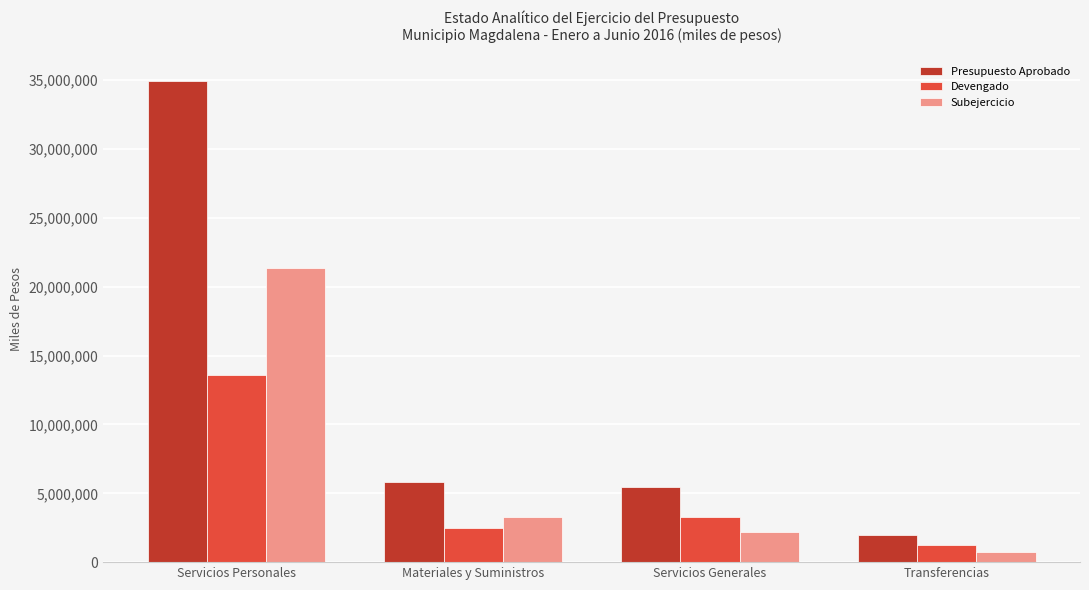

The Subejercicio series shows 21383469.7 at Servicios Personales. True or false?

True